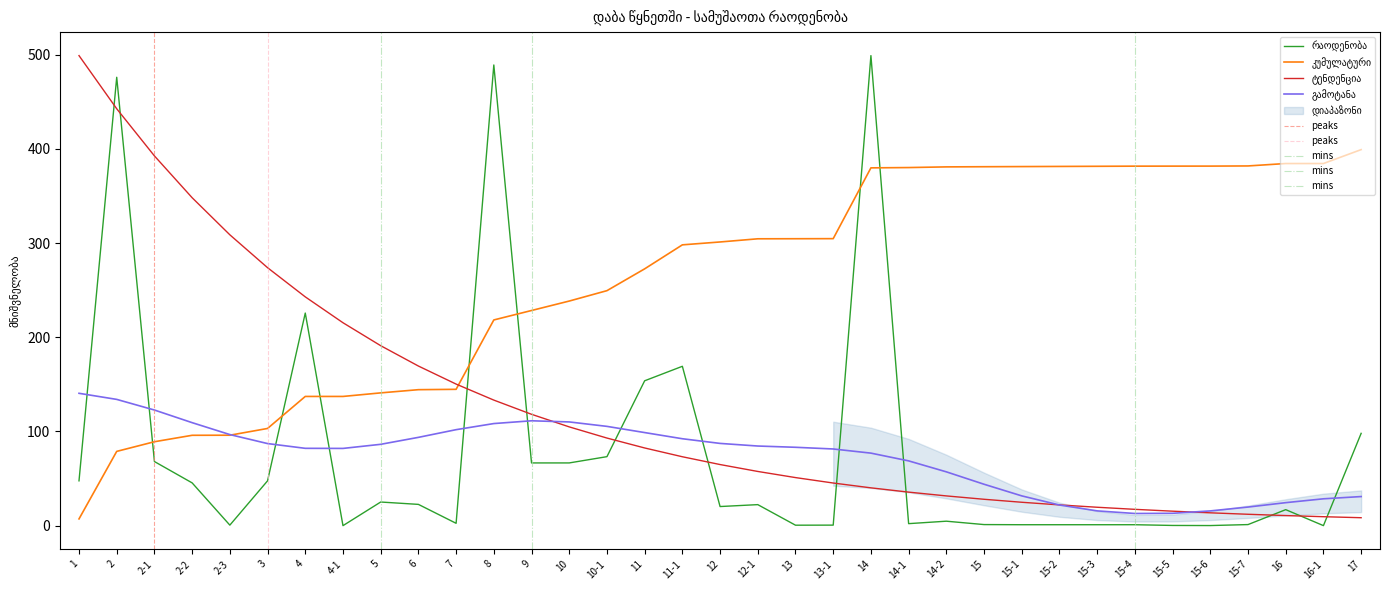

True or false: სულ has more than 2 interior local peaks.

False